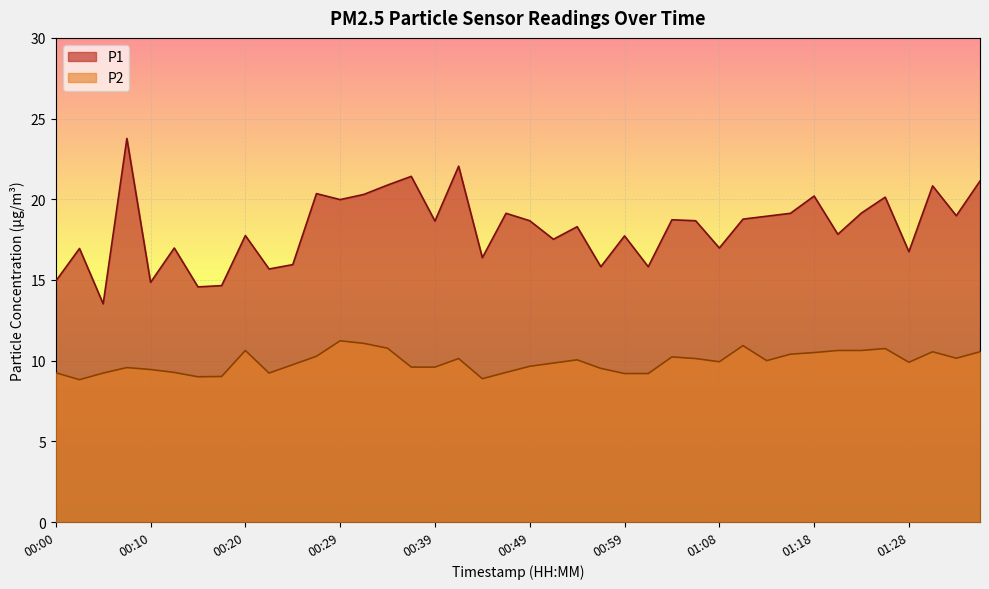

True or false: P1 and P2 cross at least once.

False